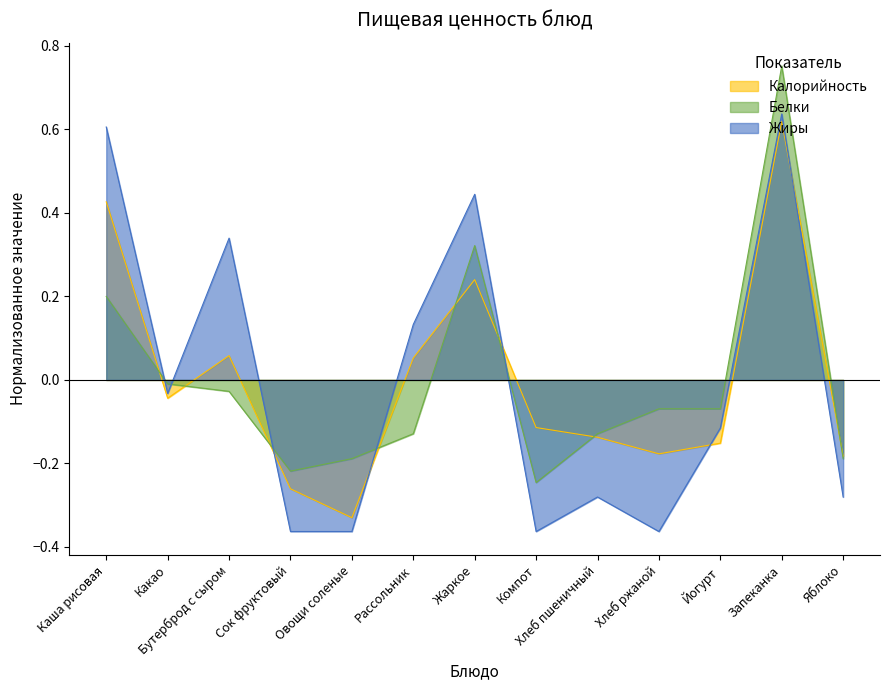

At which category does the chart reach its peak across all series?

Запеканка